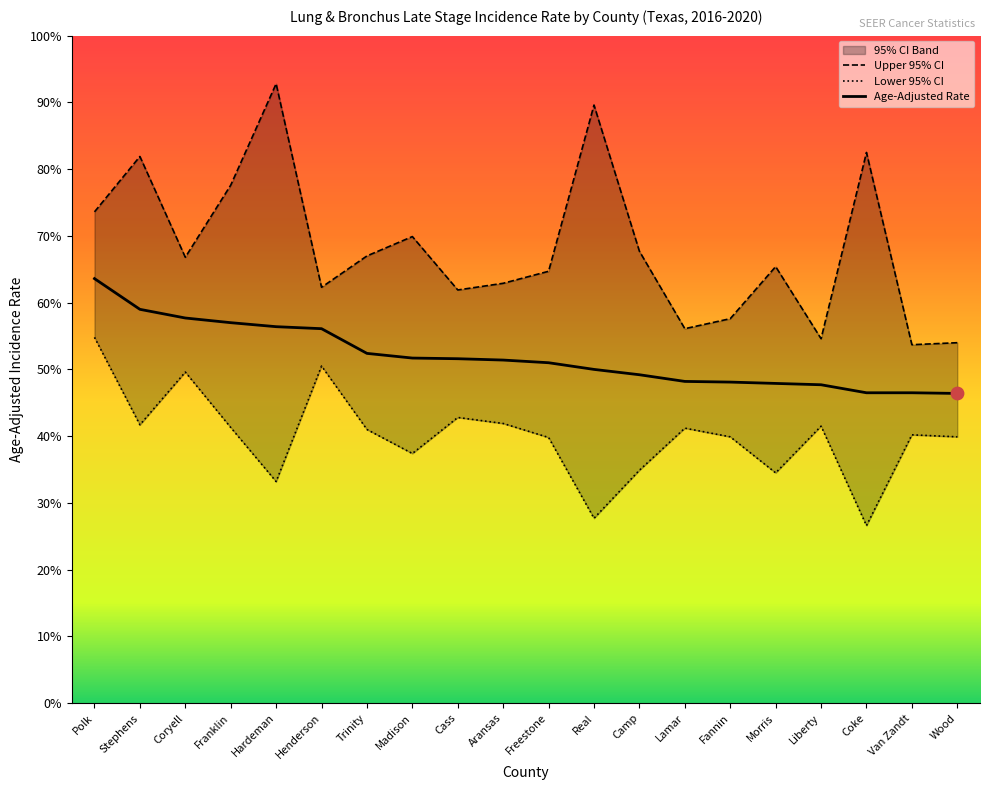

The value of Age-Adjusted Rate at Madison is 51.7. True or false?

True